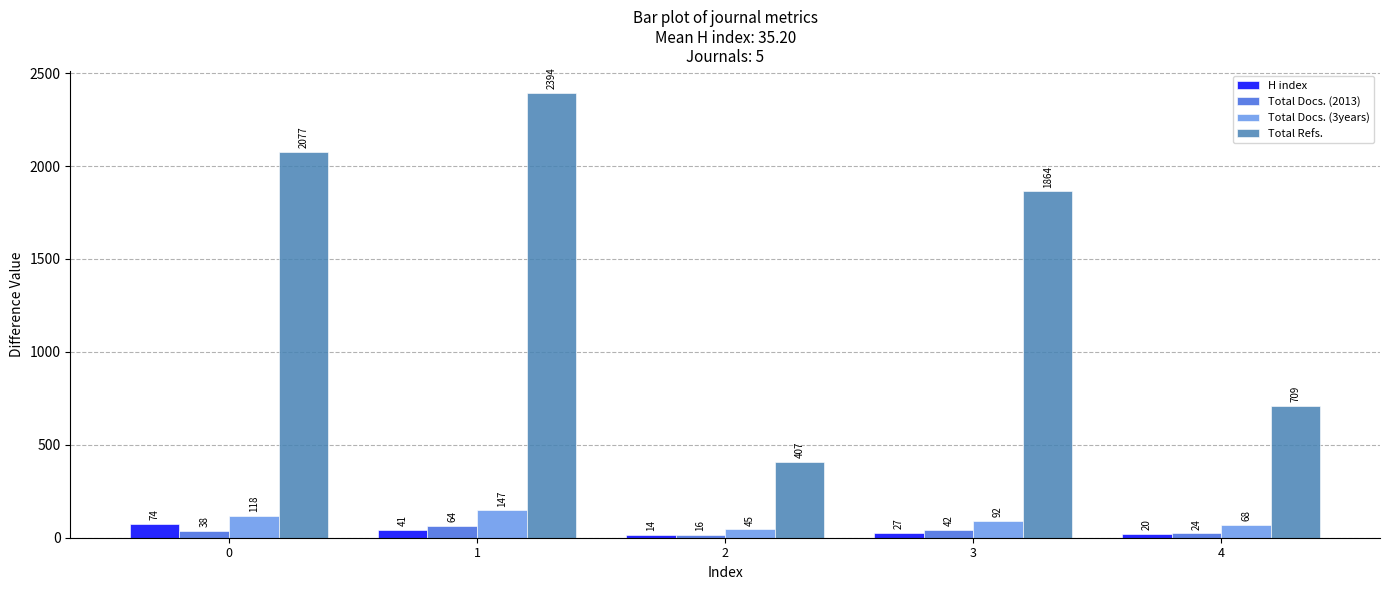

How many values in the H index series are below 27?

2